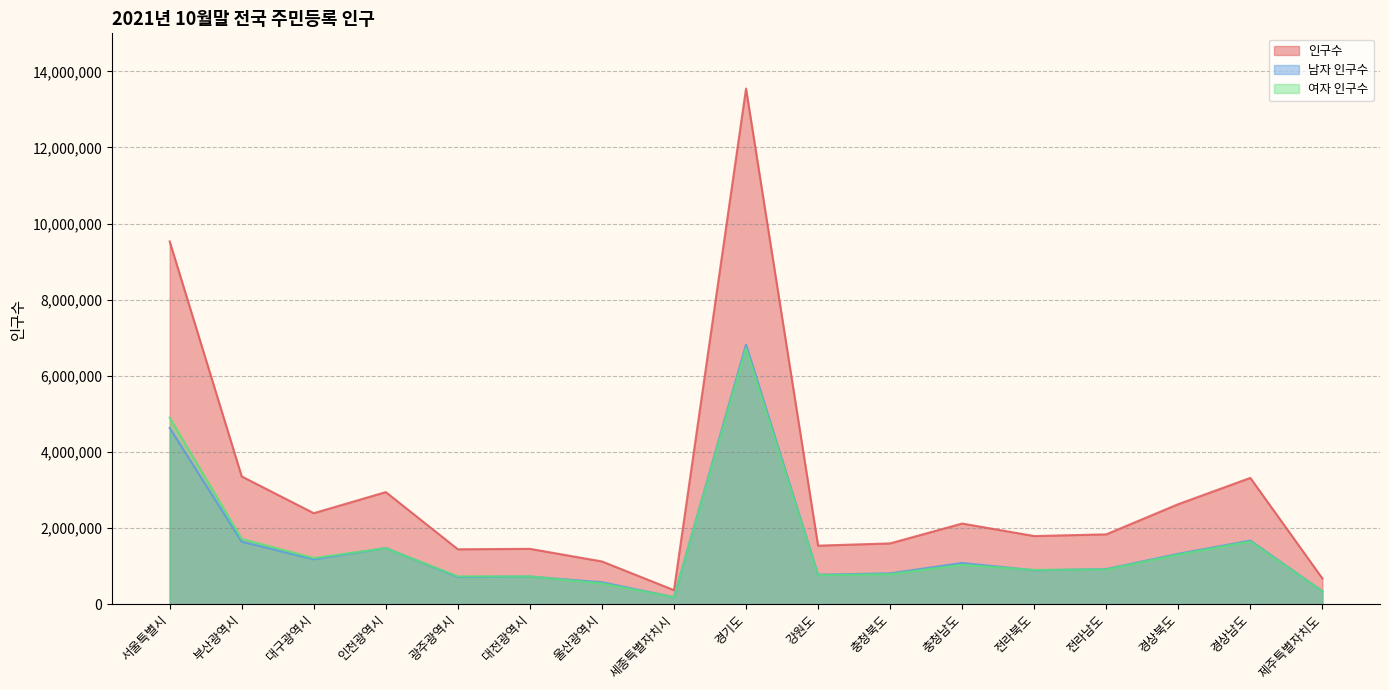

What is the difference between the 남자 인구수 values at 전라남도 and 경상남도?

747357